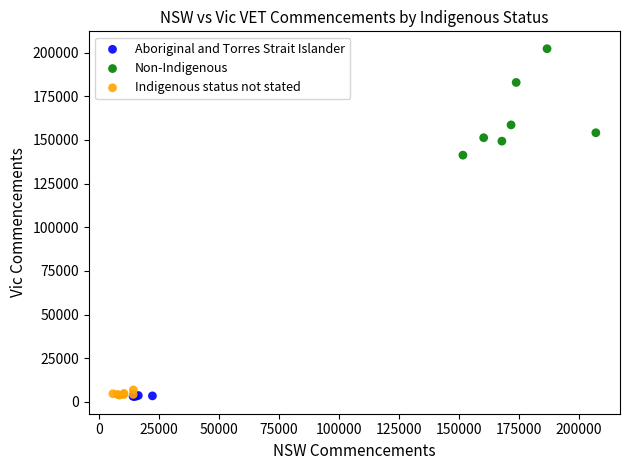

Which series contains the highest Y value?

Non-Indigenous